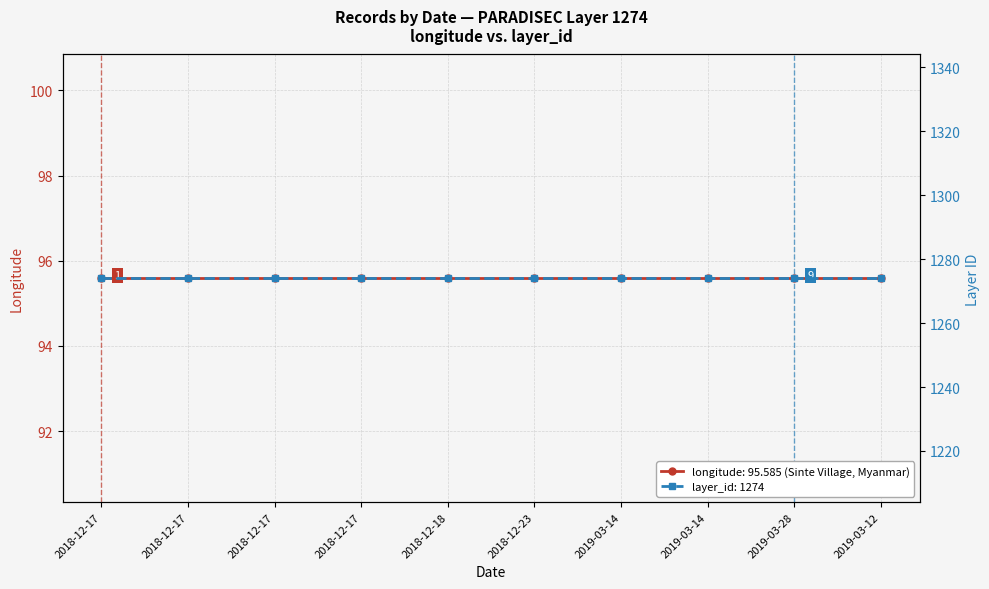

Read the longitude value at 2018-12-17.

95.6